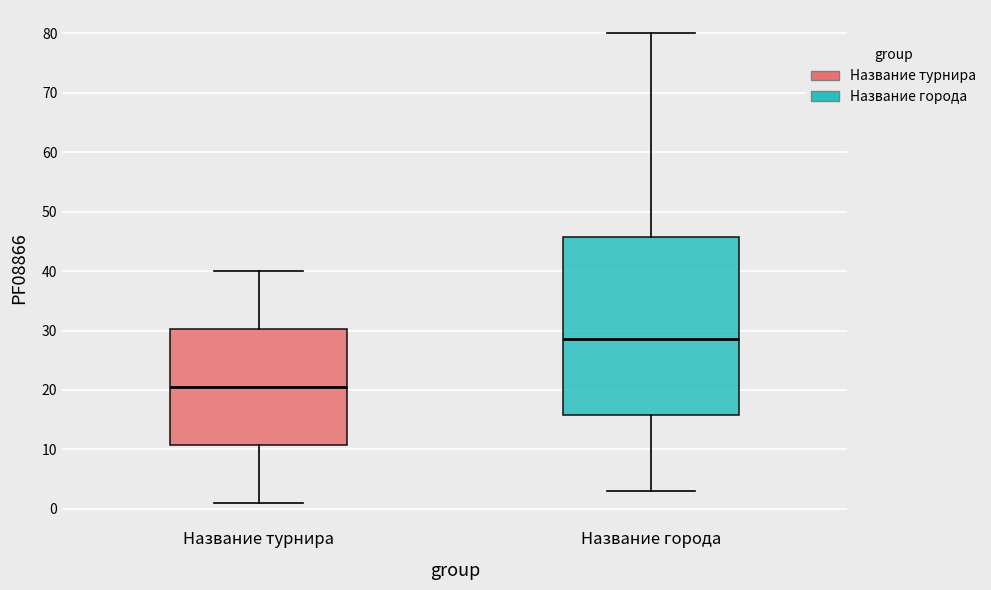

Comparing the boxes themselves (not the whiskers), which one is the tallest?

Название города